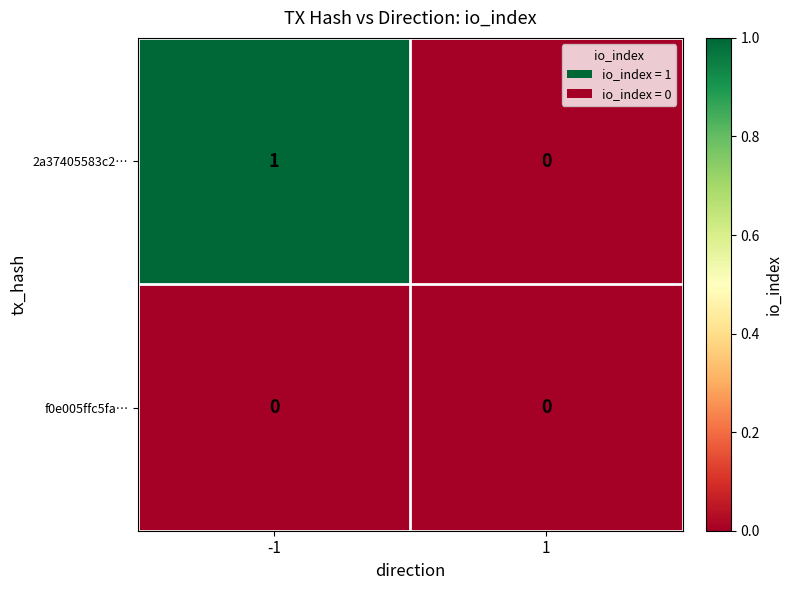

The f0e005ffc5fa… series shows 0 at 1. True or false?

True